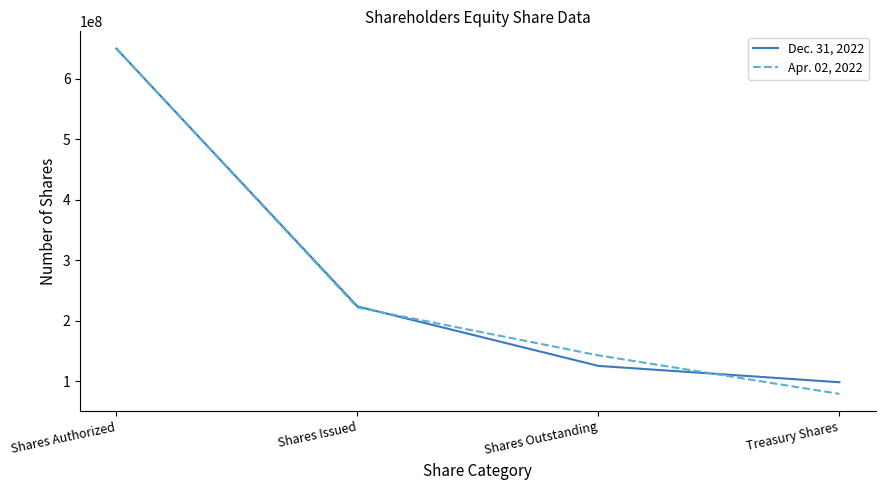

At Shares Outstanding, list the series in order from smallest to largest.

Dec. 31, 2022, Apr. 02, 2022